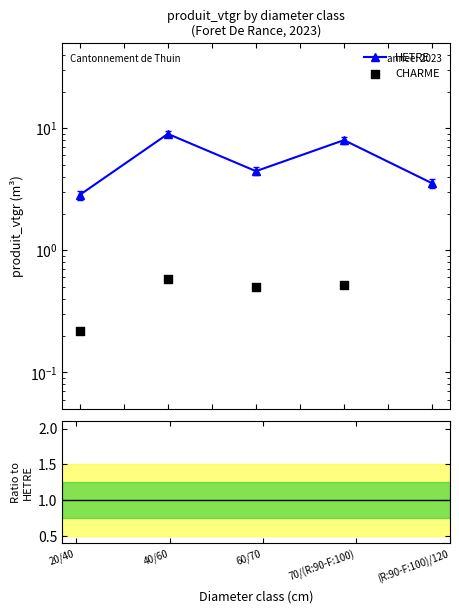

Which series has the largest total across all categories?

HETRE